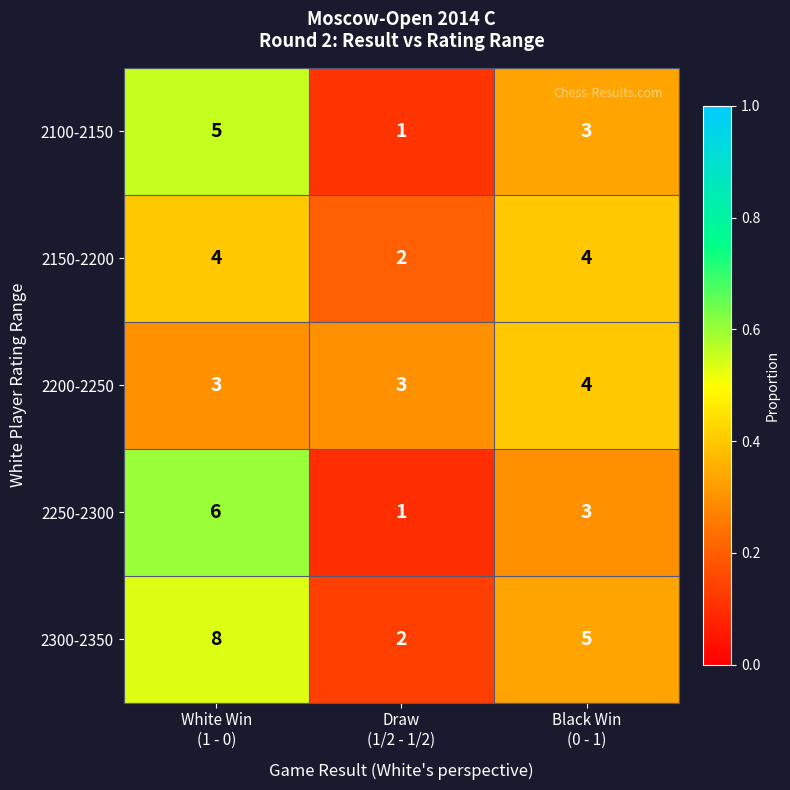

What is the average value of the 2250-2300 series?

3